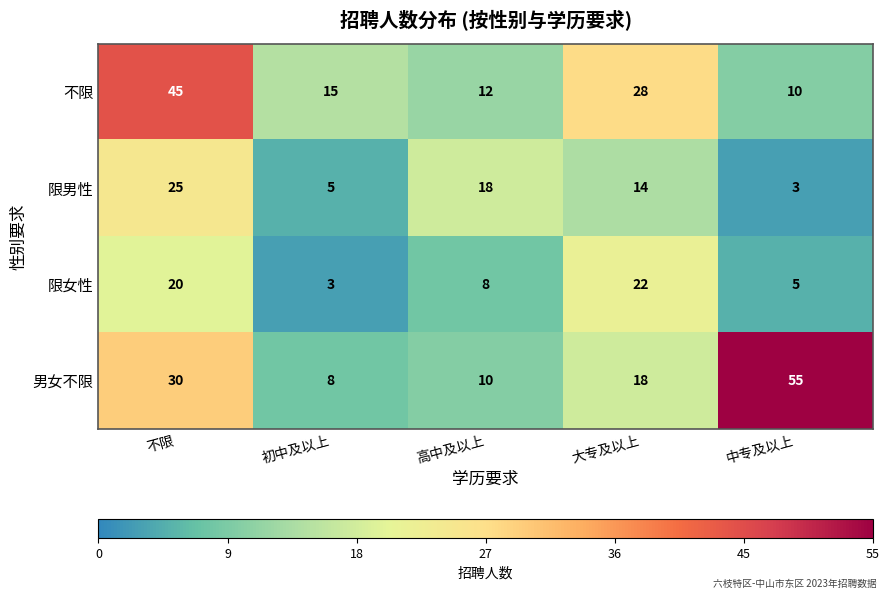

The 男女不限 series shows 11 at 初中及以上. True or false?

False